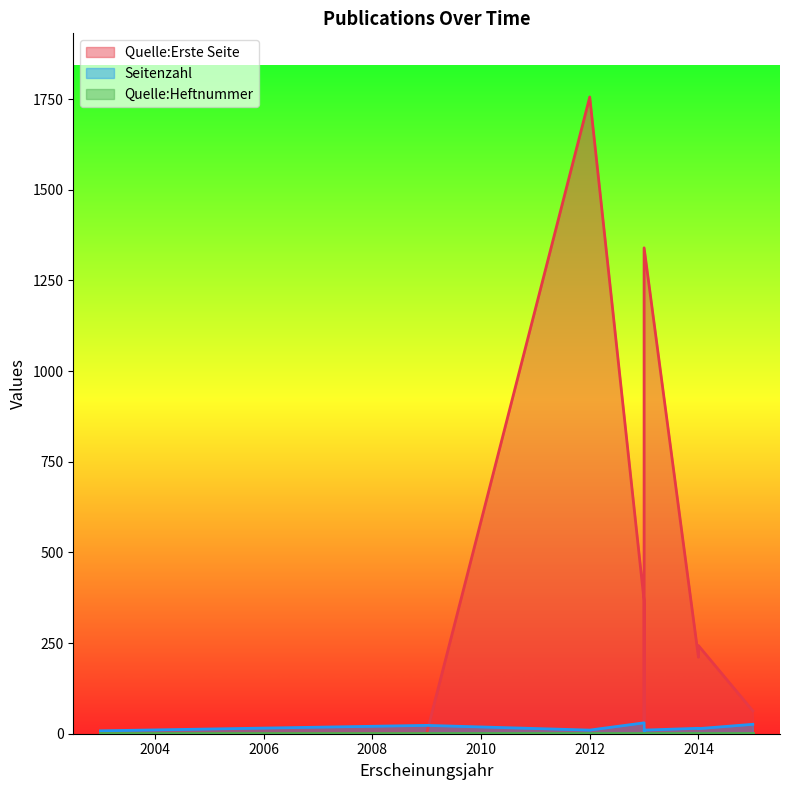

In Seitenzahl, how many points are lower than both neighbors (excluding endpoints)?

2